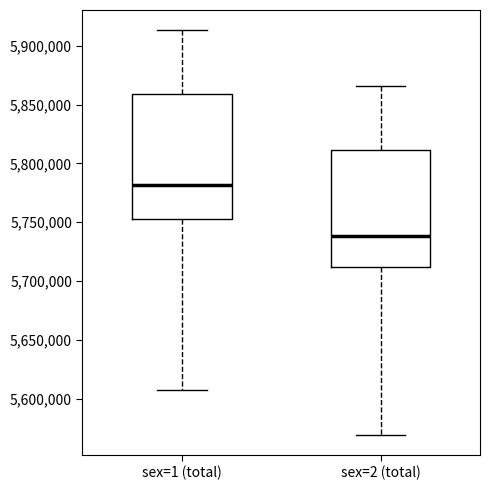

Reading left to right, read every box against the y-axis: the position of its median line, the range the box covers, and the ends of its whiskers. The values are not printed on the chart, so give them approximately, as read against the axis.

sex=1 (total): median 5780000, box 5755000 to 5860000, whiskers 5605000 to 5915000
sex=2 (total): median 5740000, box 5710000 to 5810000, whiskers 5570000 to 5865000